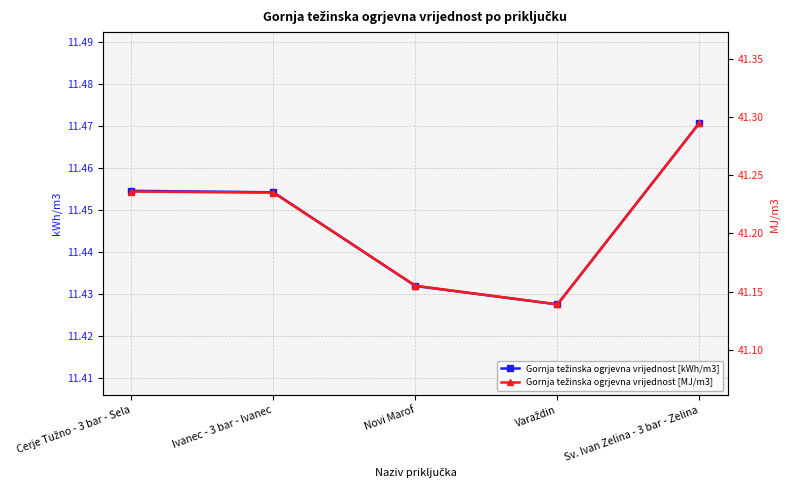

At which category is the sum across all series the highest?

Sv. Ivan Zelina - 3 bar - Zelina